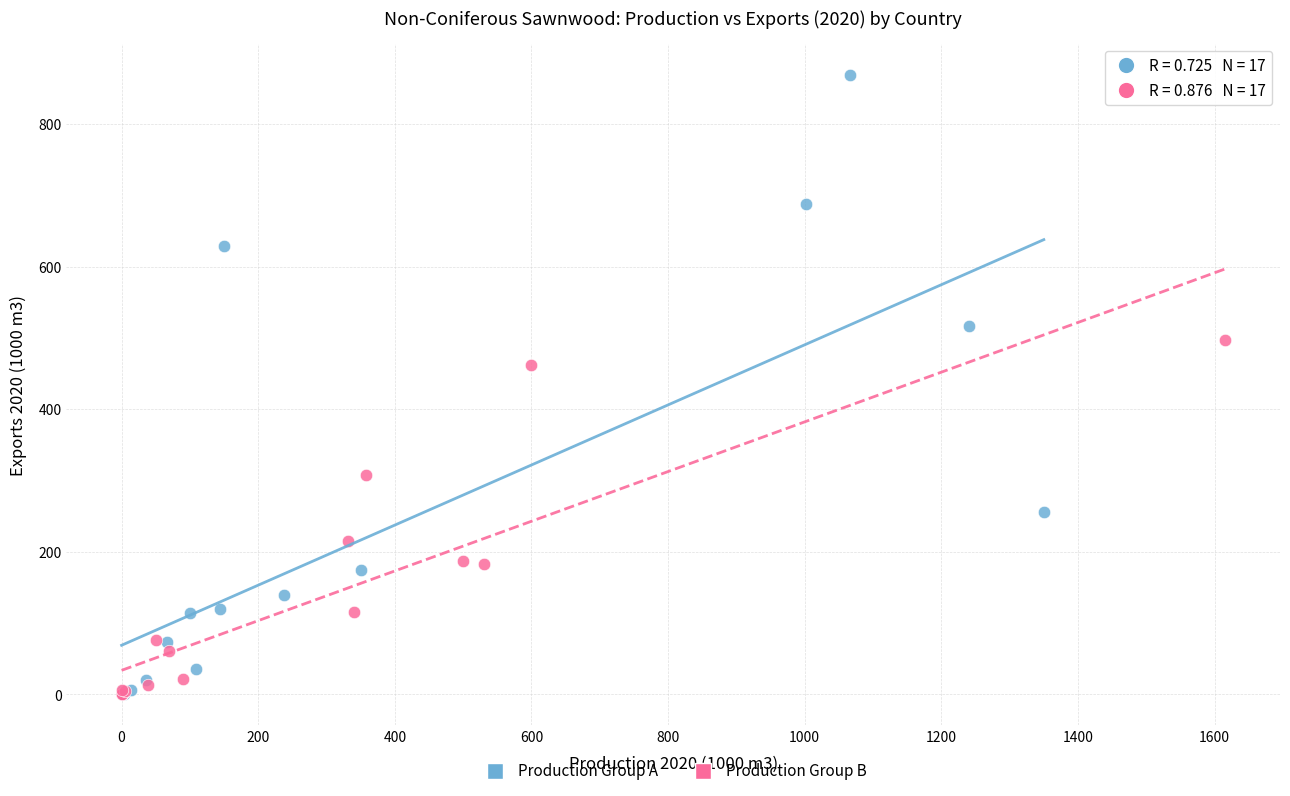

Which series reaches the maximum Y coordinate?

Production Group A